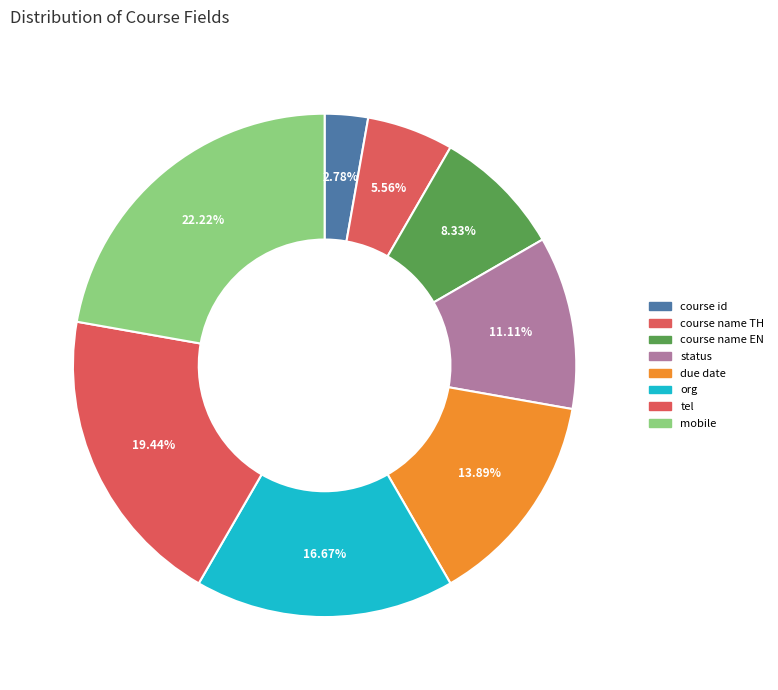

What is the ratio of the value at mobile to the value at status?

2.0